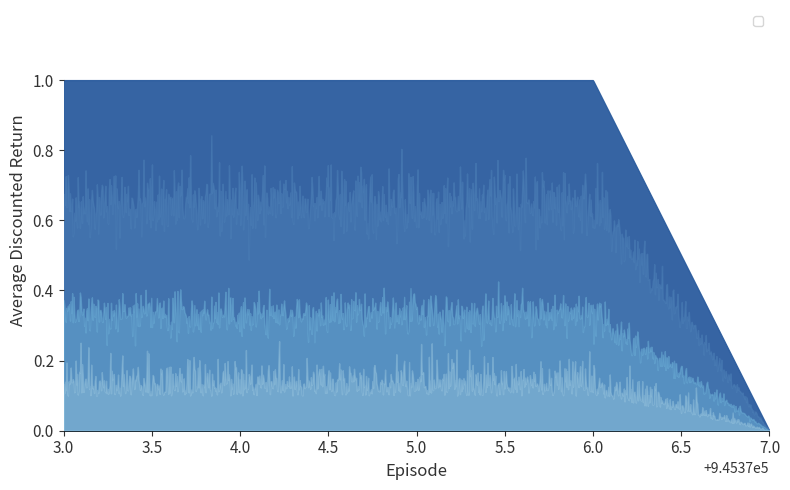

Read the value at 945374.

1